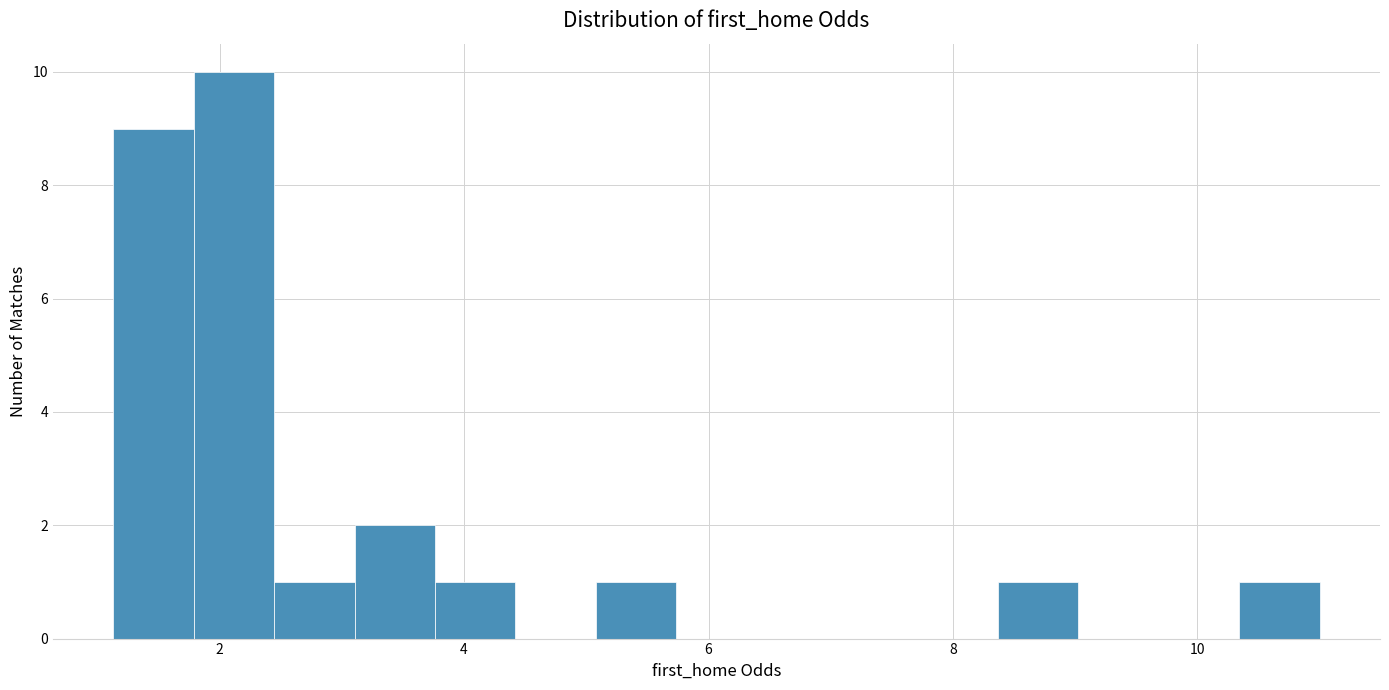

Around what value on the x-axis is the tallest bar? Give the approximate position of its centre, as read against the axis.

2.2